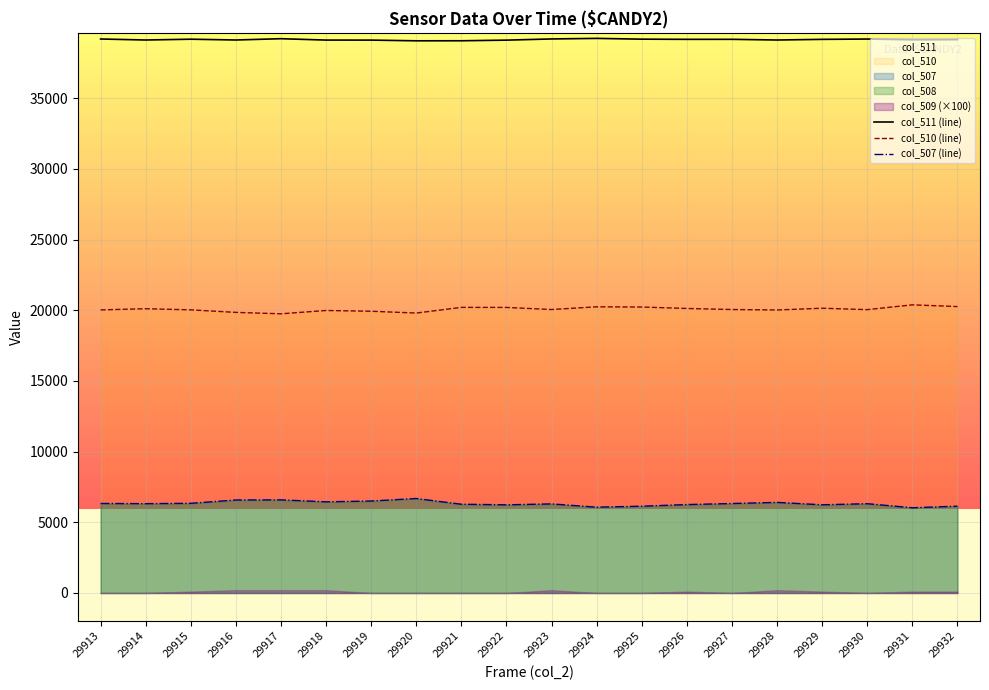

What is the difference between the maximum and minimum values in the col_507 (line) series?

655